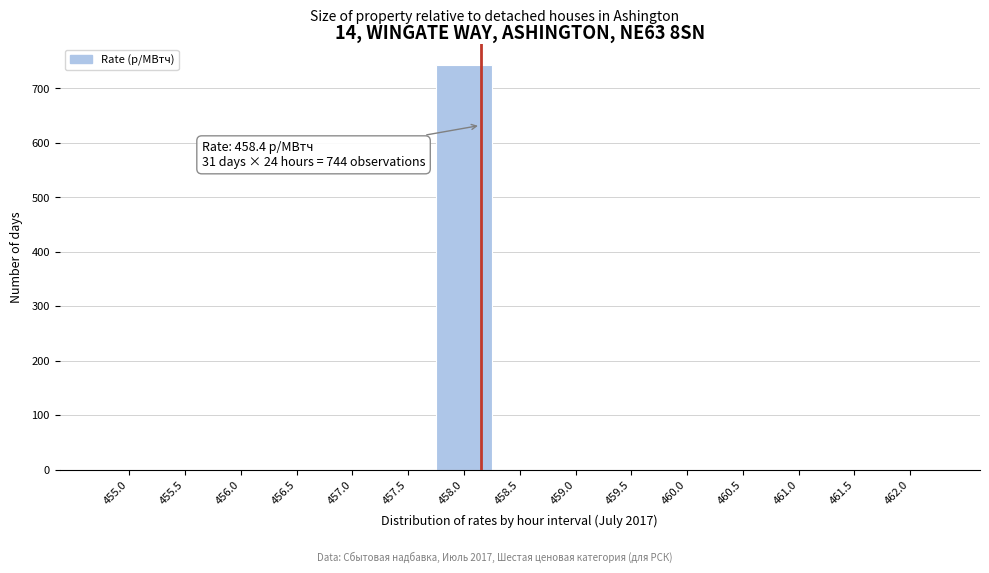

Reading left to right, transcribe all the data shown in this chart.

455.0=0	455.5=0	456.0=0	456.5=0	457.0=0	457.5=0	458.0=744	458.5=0	459.0=0	459.5=0	460.0=0	460.5=0	461.0=0	461.5=0	462.0=0